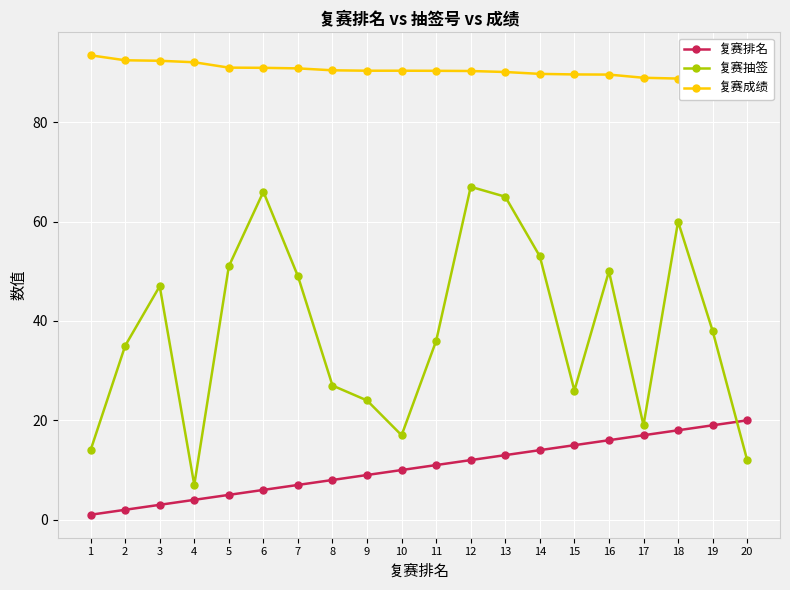

Reading left to right, extract all data points from this chart.

复赛排名: 1=1.0	2=2.0	3=3.0	4=4.0	5=5.0	6=6.0	7=7.0	8=8.0	9=9.0	10=10.0	11=11.0	12=12.0	13=13.0	14=14.0	15=15.0	16=16.0	17=17.0	18=18.0	19=19.0	20=20.0
复赛抽签: 1=14.0	2=35.0	3=47.0	4=7.0	5=51.0	6=66.0	7=49.0	8=27.0	9=24.0	10=17.0	11=36.0	12=67.0	13=65.0	14=53.0	15=26.0	16=50.0	17=19.0	18=60.0	19=38.0	20=12.0
复赛成绩: 1=93.5	2=92.5	3=92.4	4=92.1	5=91.0	6=90.9	7=90.8	8=90.4	9=90.4	10=90.4	11=90.3	12=90.3	13=90.1	14=89.7	15=89.6	16=89.6	17=88.9	18=88.8	19=88.4	20=88.1